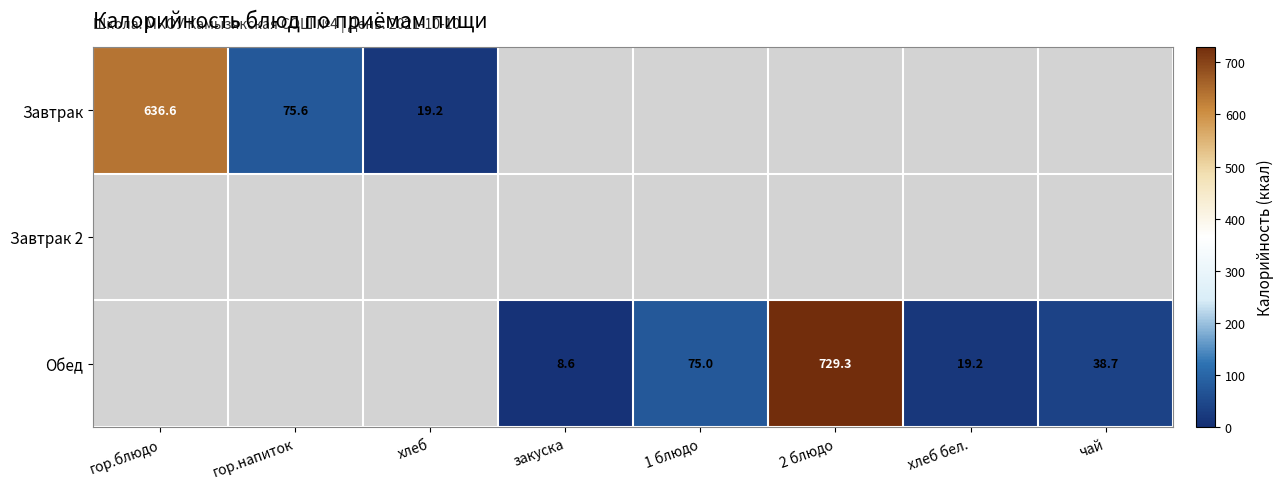

Is it true that Обед equals 75.0 at 1 блюдо?

True